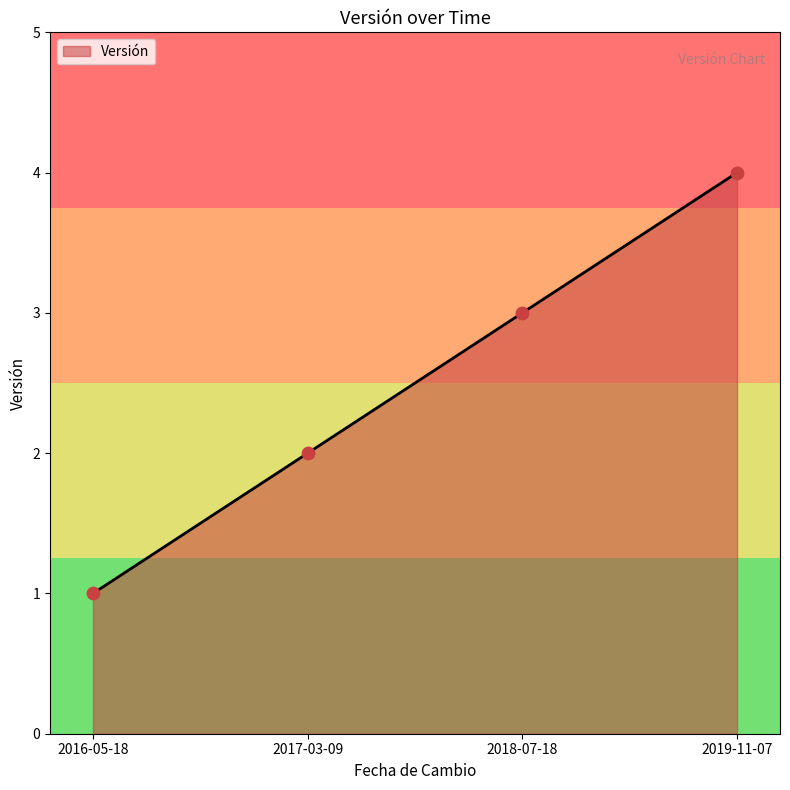

Between 2019-11-07 and 2016-05-18, which is larger?

2019-11-07